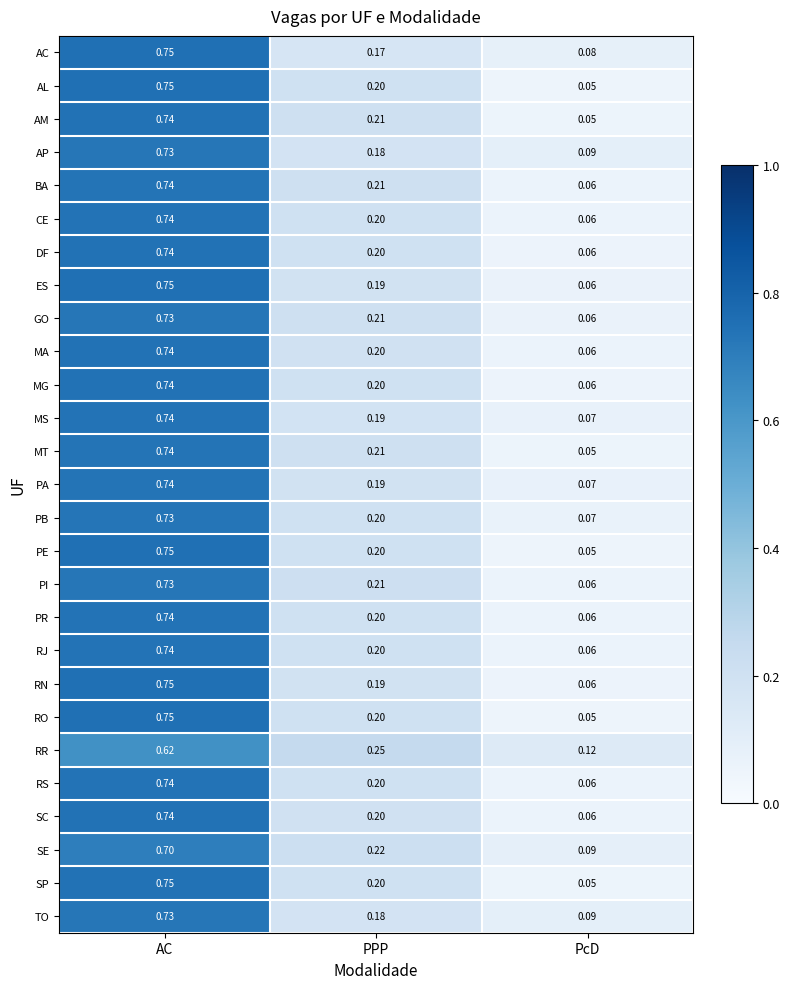

At which label does MA reach its peak?

AC